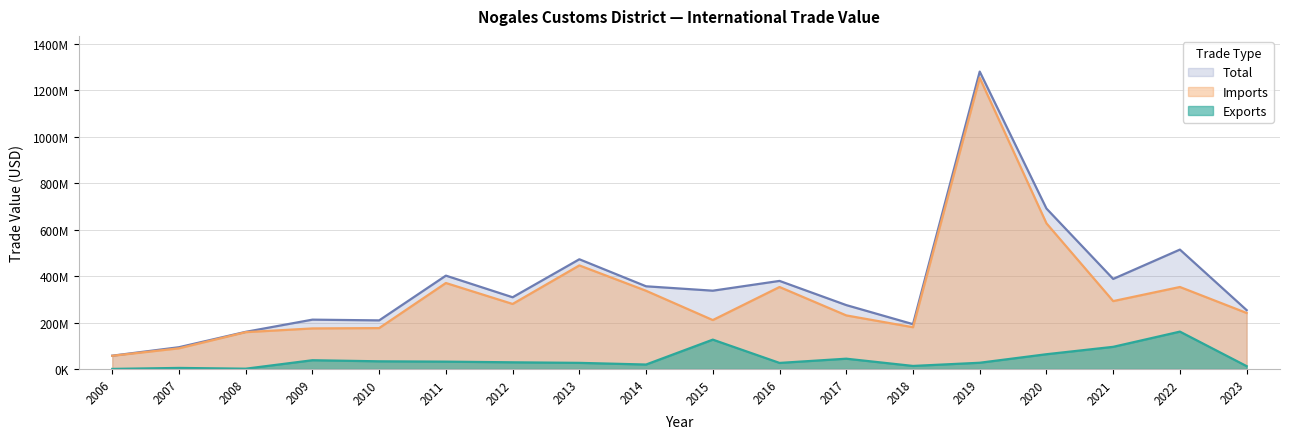

True or false: Imports and Total cross at least once.

False